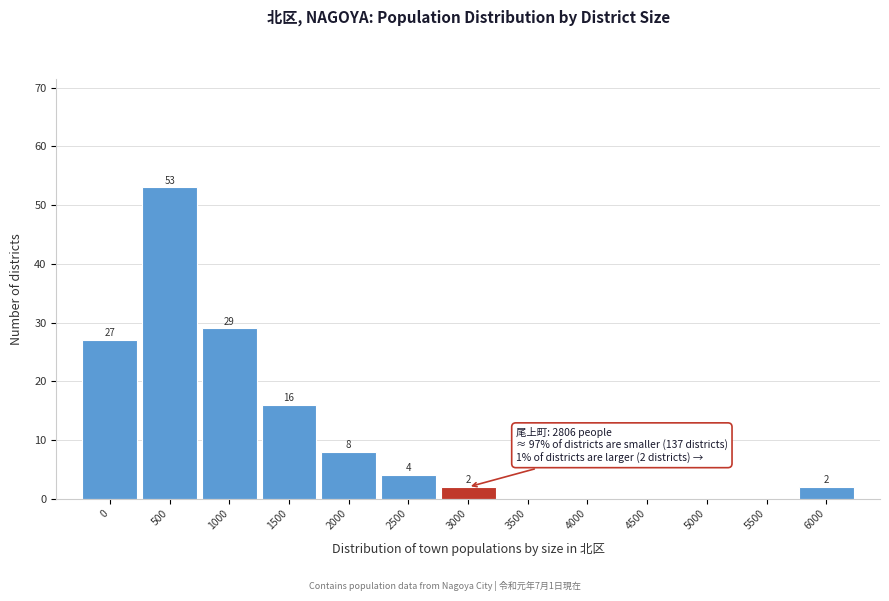

Reading left to right, extract all data points from this chart.

0=27	500=53	1000=29	1500=16	2000=8	2500=4	3000=2	3500=0	4000=0	4500=0	5000=0	5500=0	6000=2